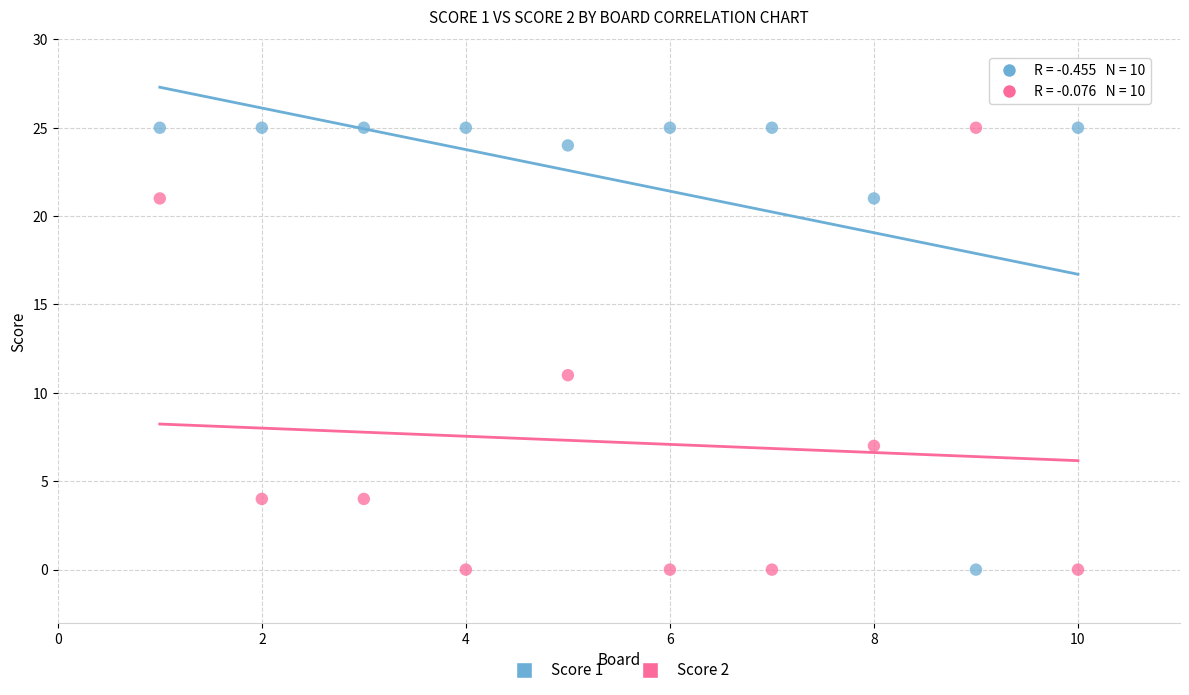

What is the X range (max minus min) for the scatter plot?

9